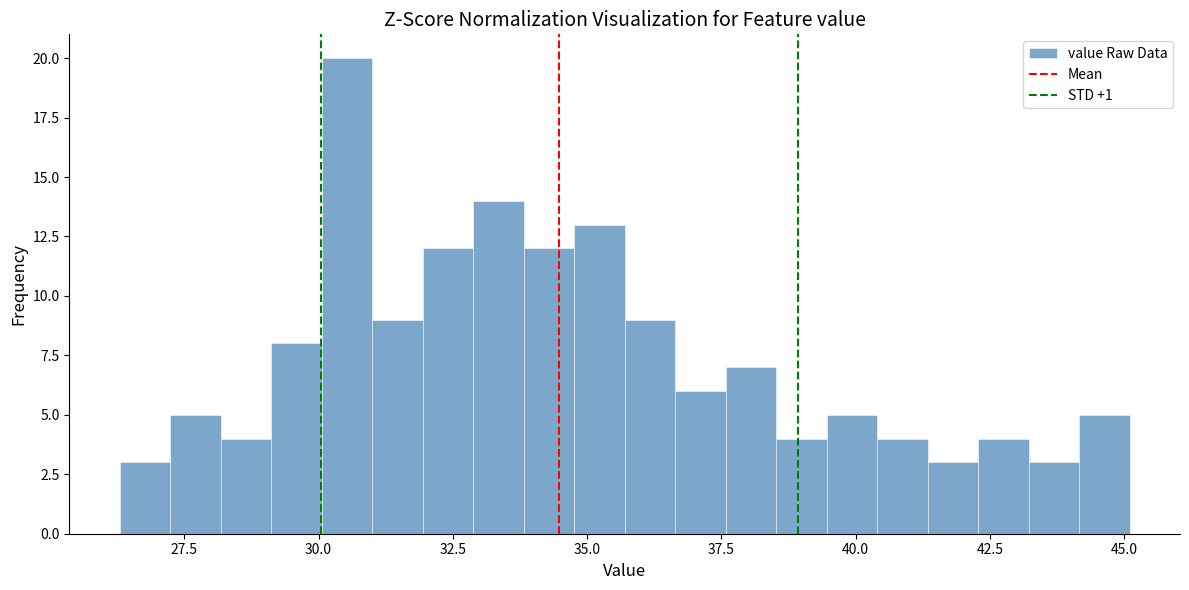

Around what value on the x-axis is the tallest bar? Give the approximate position of its centre, as read against the axis.

30.5